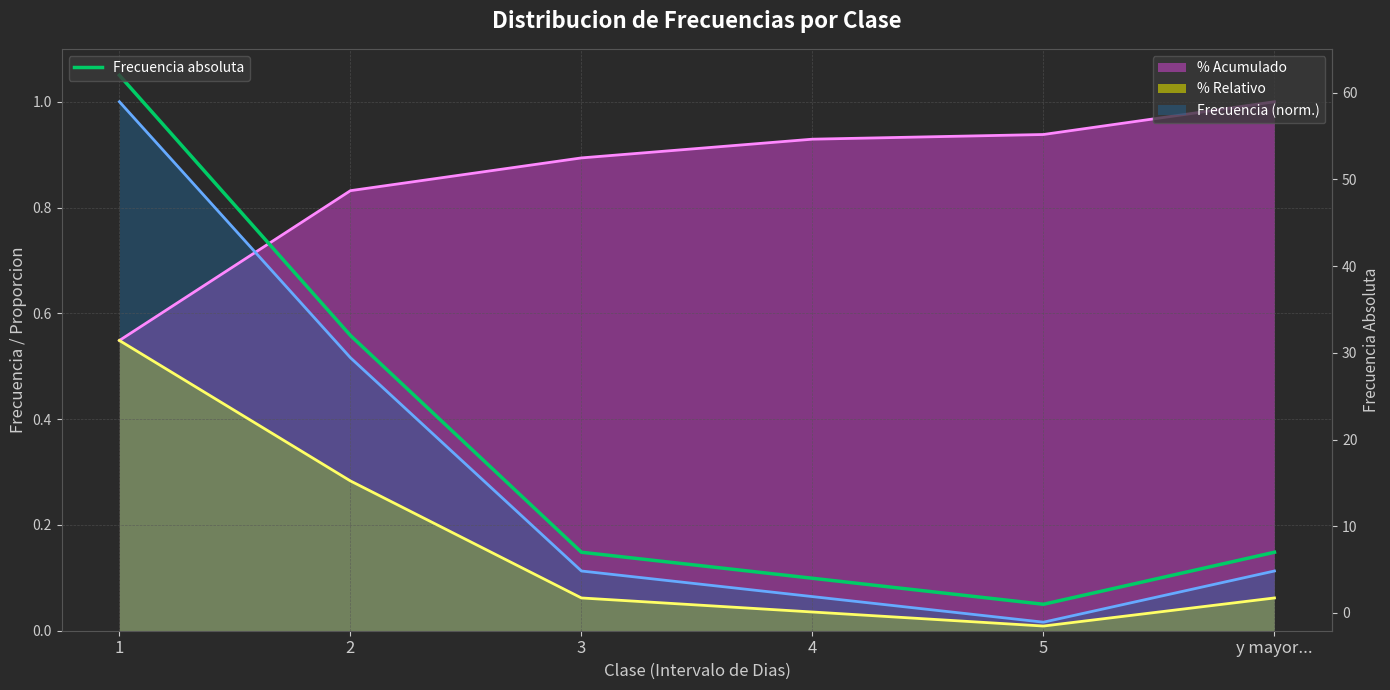

Reading left to right, extract all data points from this chart.

62	32	7	4	1	7